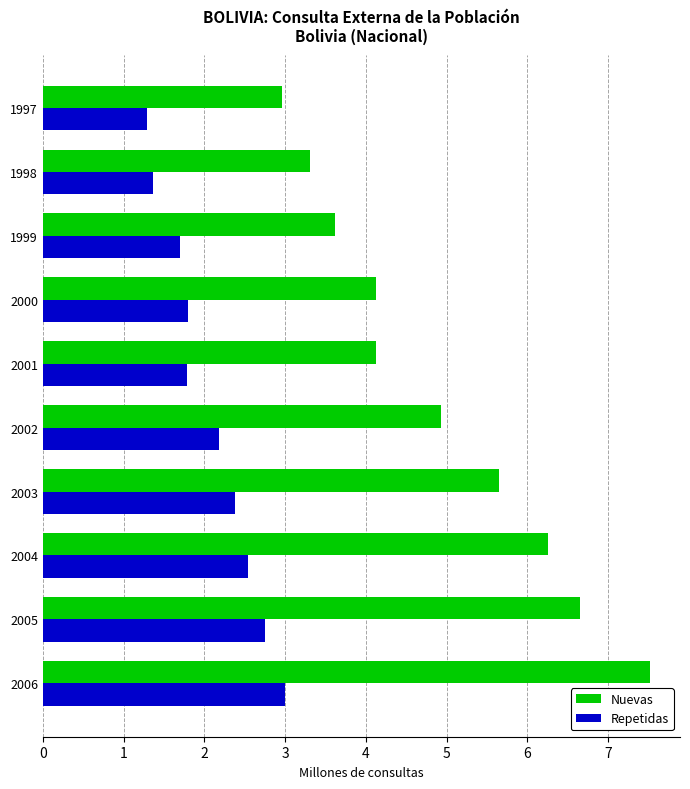

At which label does Nuevas reach its peak?

2006